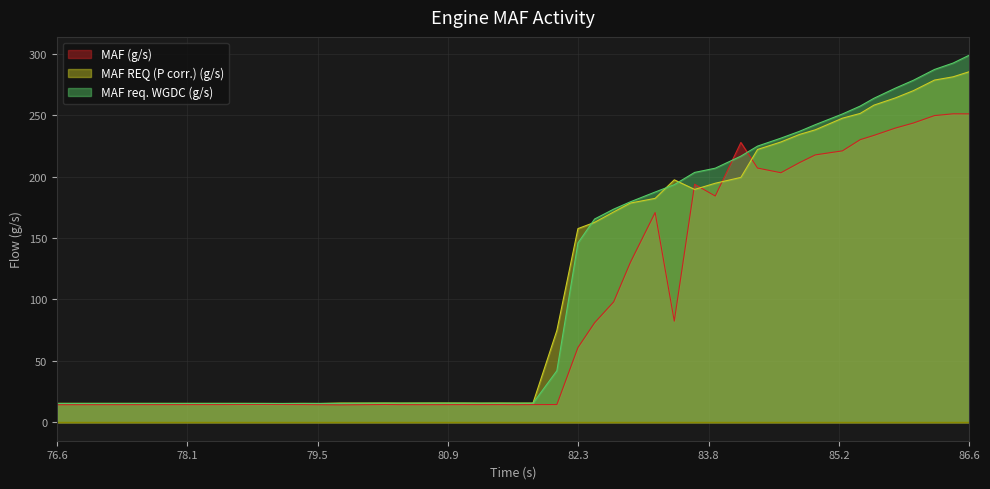

What is the minimum value for MAF (g/s)?

14.2